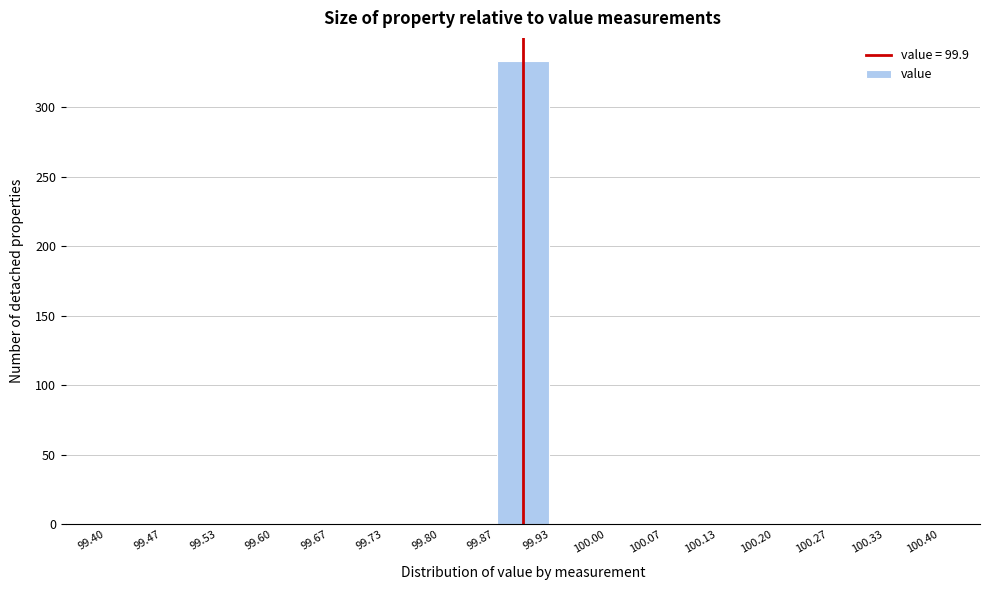

Reading left to right, list every bar in this chart as the range it spans on the x-axis followed by its height. The values are not printed on the chart, so give them approximately, as read against the axis.

99.40 to 99.47: 0
99.47 to 99.53: 0
99.53 to 99.60: 0
99.60 to 99.67: 0
99.67 to 99.73: 0
99.73 to 99.80: 0
99.80 to 99.87: 0
99.87 to 99.93: 335
99.93 to 100.00: 0
100.00 to 100.07: 0
100.07 to 100.13: 0
100.13 to 100.20: 0
100.20 to 100.27: 0
100.27 to 100.33: 0
100.33 to 100.40: 0